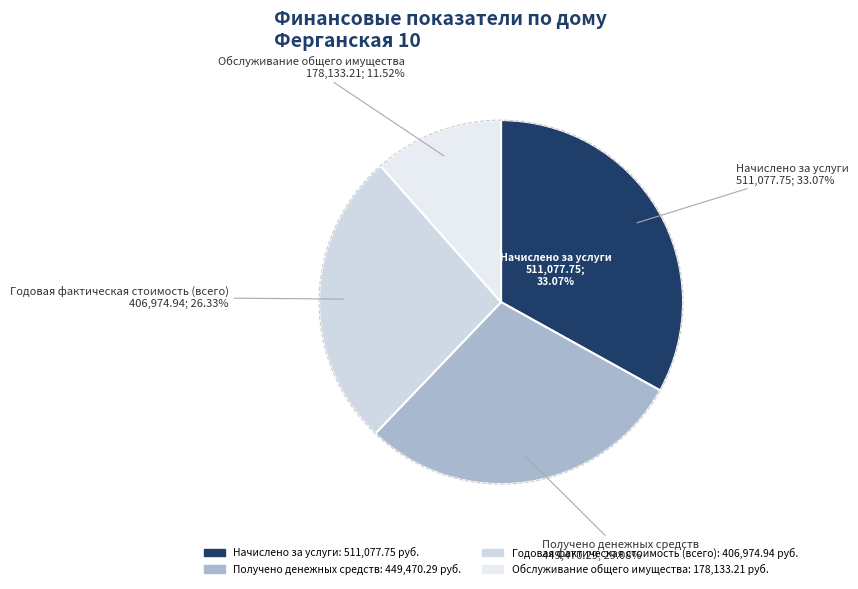

Rank the categories by value from lowest to highest.

Обслуживание общего имущества, Годовая фактическая стоимость (всего), Получено денежных средств, Начислено за услуги